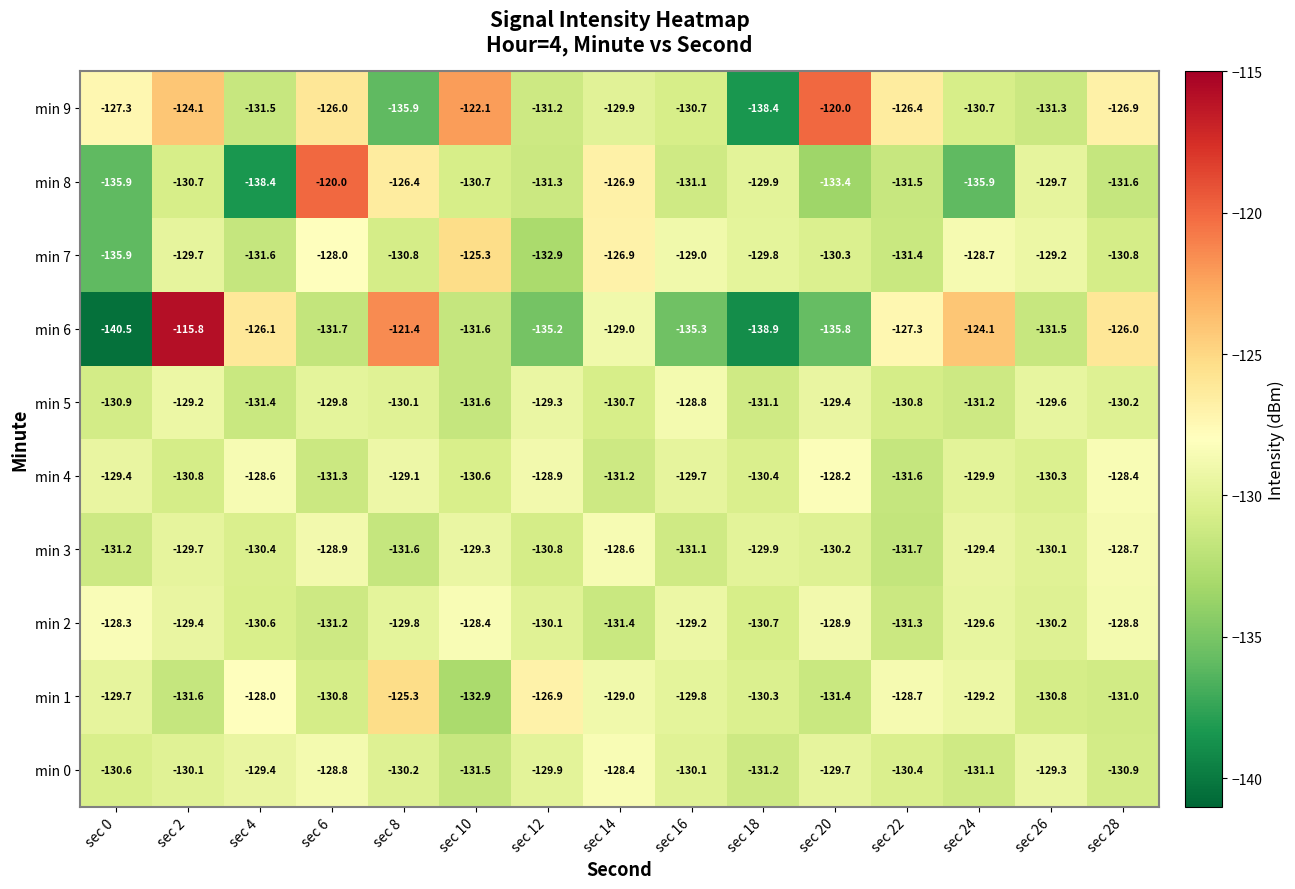

How many categories are shown in the chart?

15